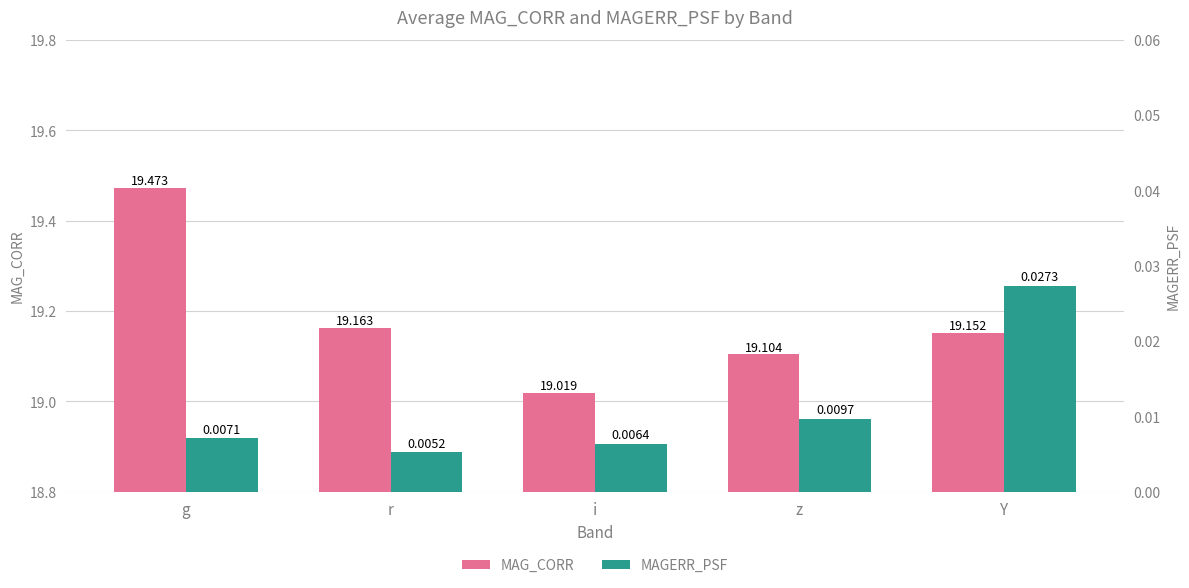

How many groups of bars are there?

5